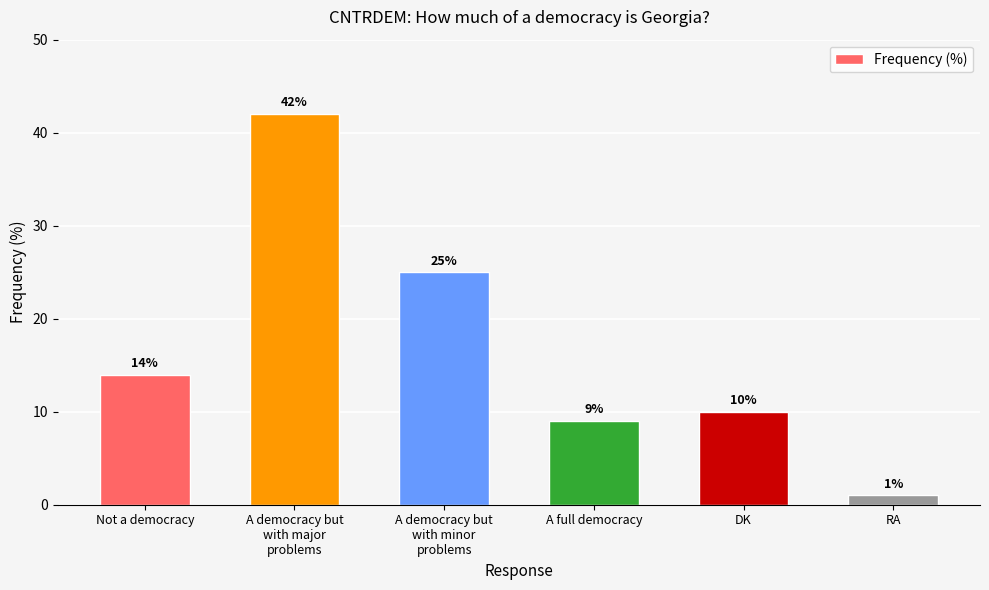

The value at Not a democracy is 5. True or false?

False